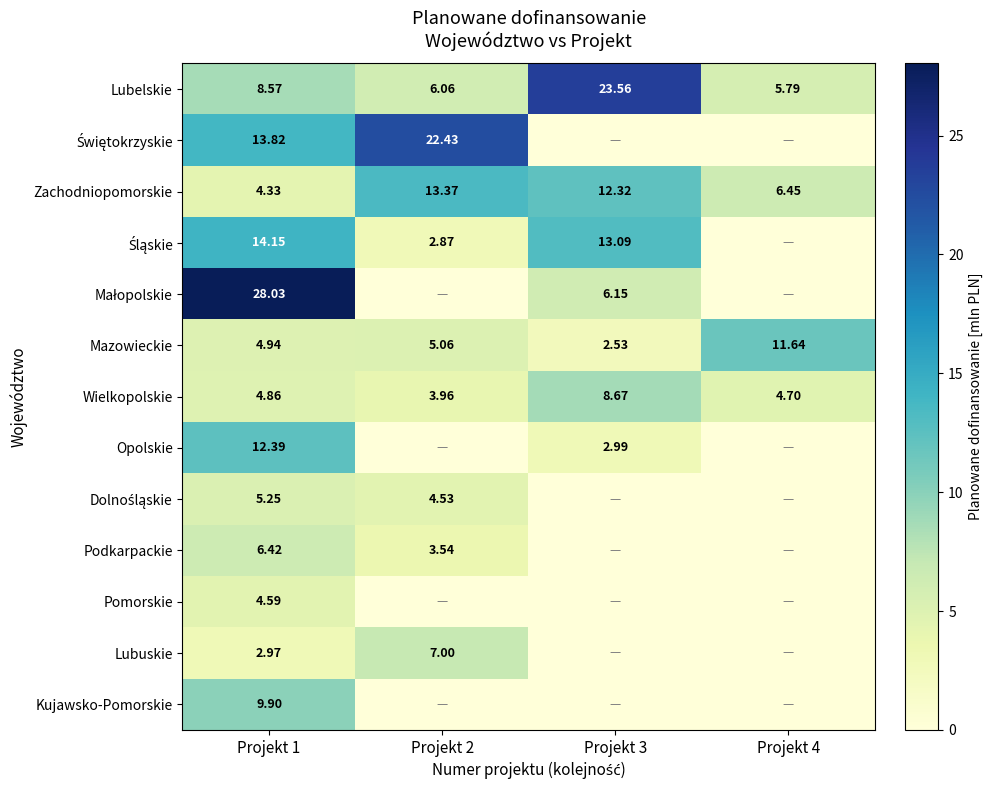

How many data points in Podkarpackie are less than 3?

2